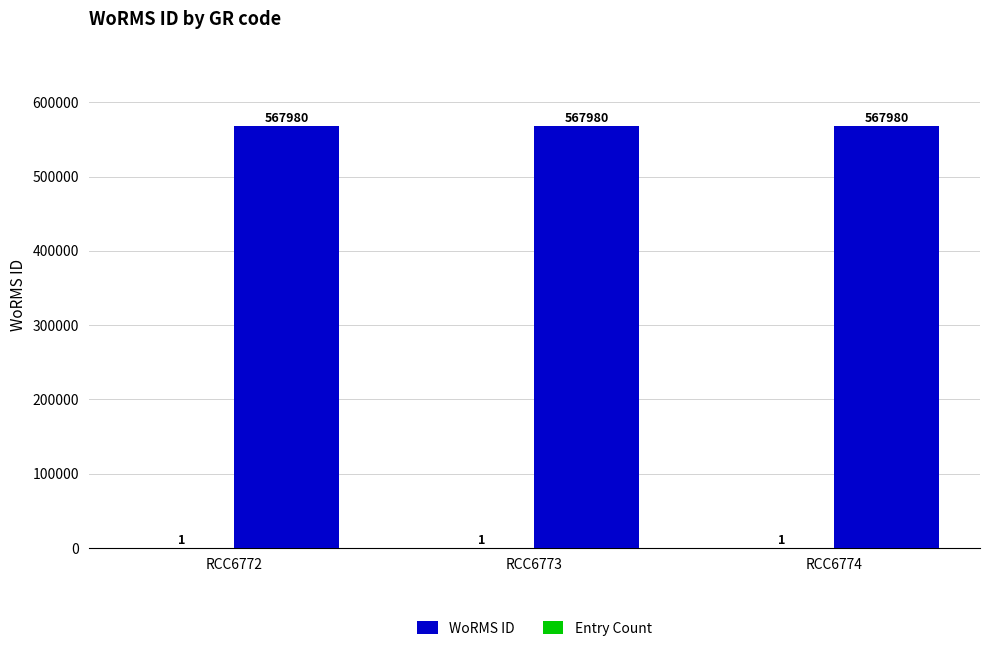

What is the maximum value shown in the chart?

567980